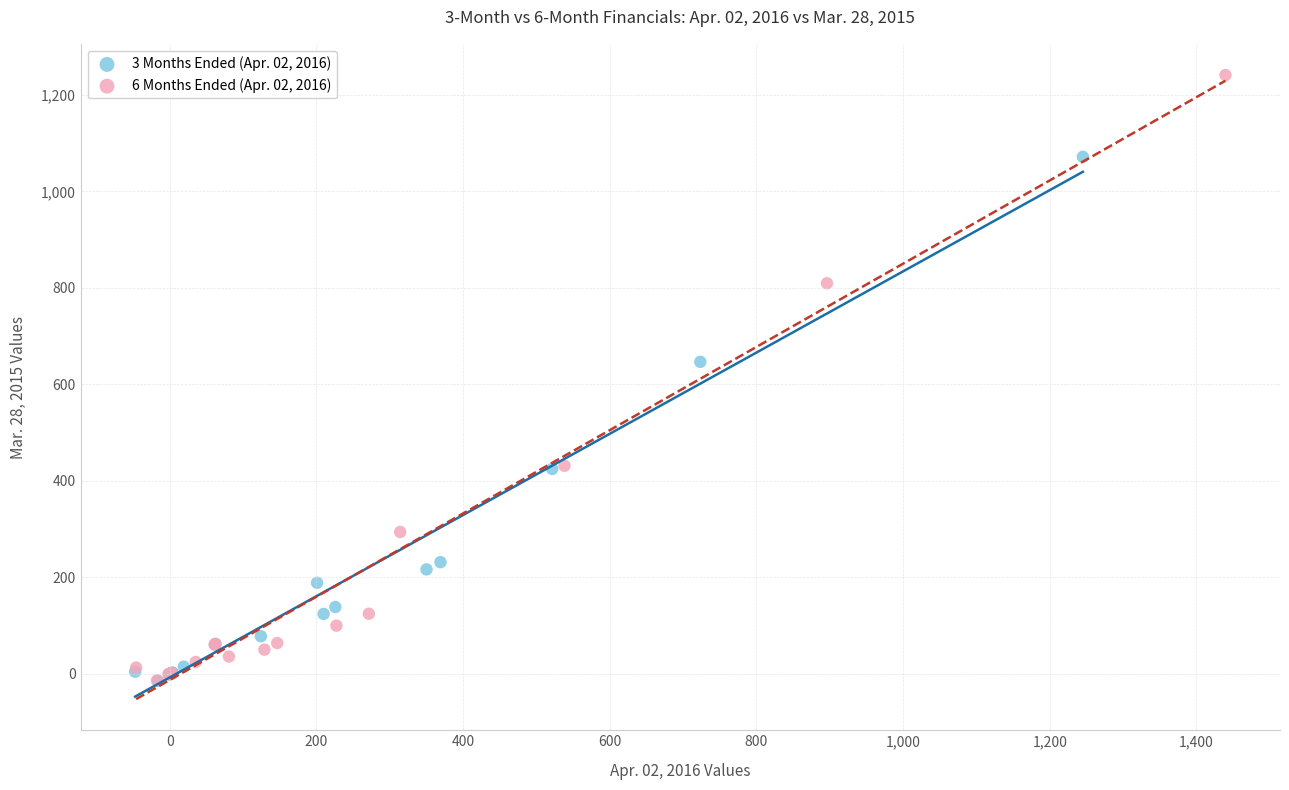

Which series has the widest spread of Y values?

6 Months Ended (Apr. 02, 2016)